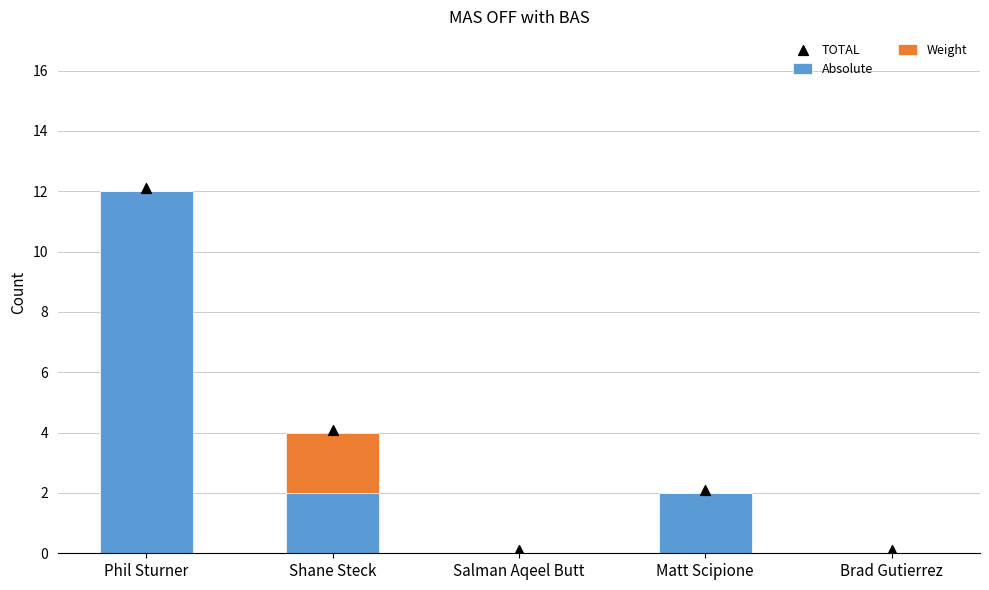

At which category is the sum across all series the highest?

Phil Sturner